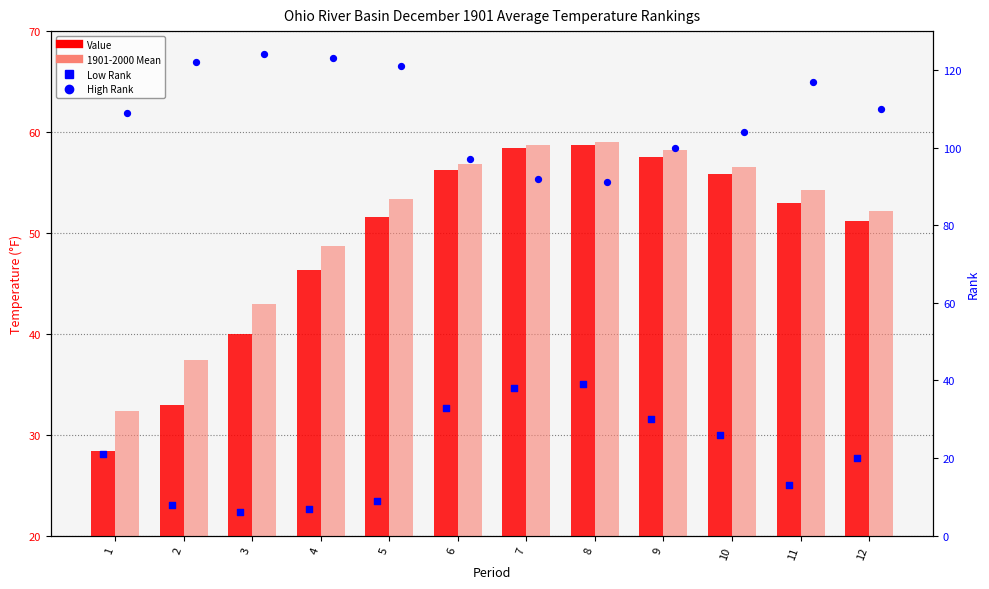

At which category is the sum across all series the highest?

8